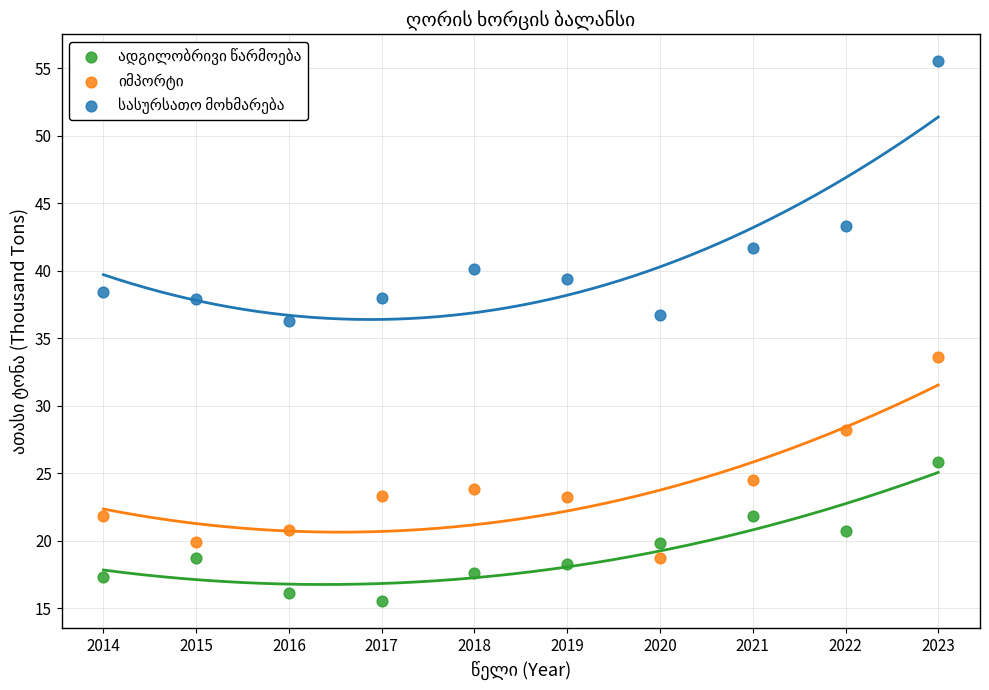

Across all data points, what is the range of Y values (max minus min)?

40.0